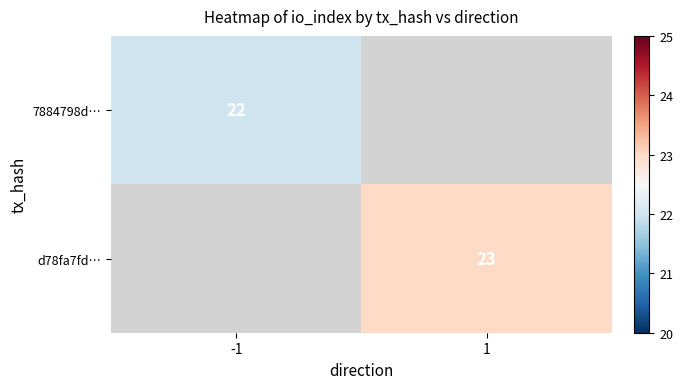

Is it true that d78fa7fd… equals 36 at 1?

False